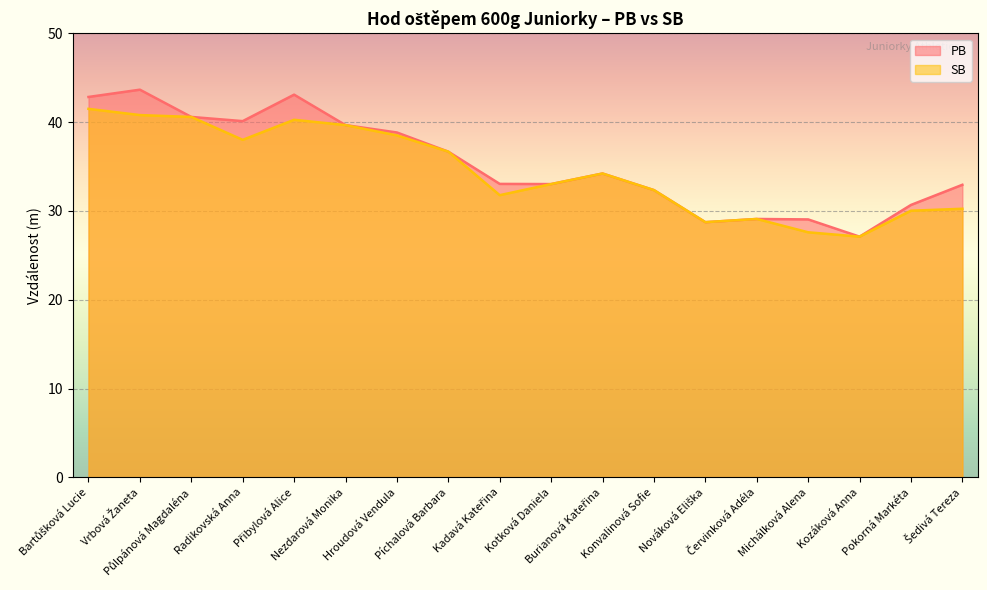

True or false: PB has a value of 29.1 at Michálková Alena.

True